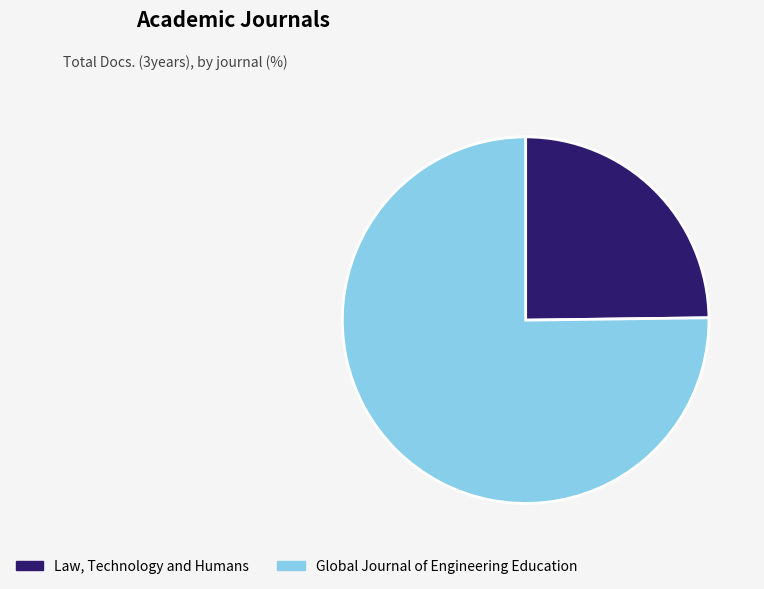

Rank the categories by value from highest to lowest.

Global Journal of Engineering Education, Law, Technology and Humans